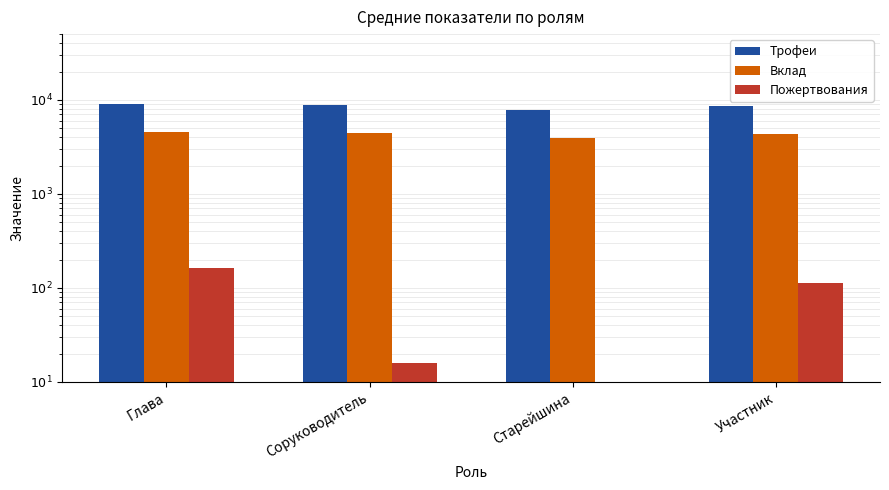

How many groups of bars are there?

4